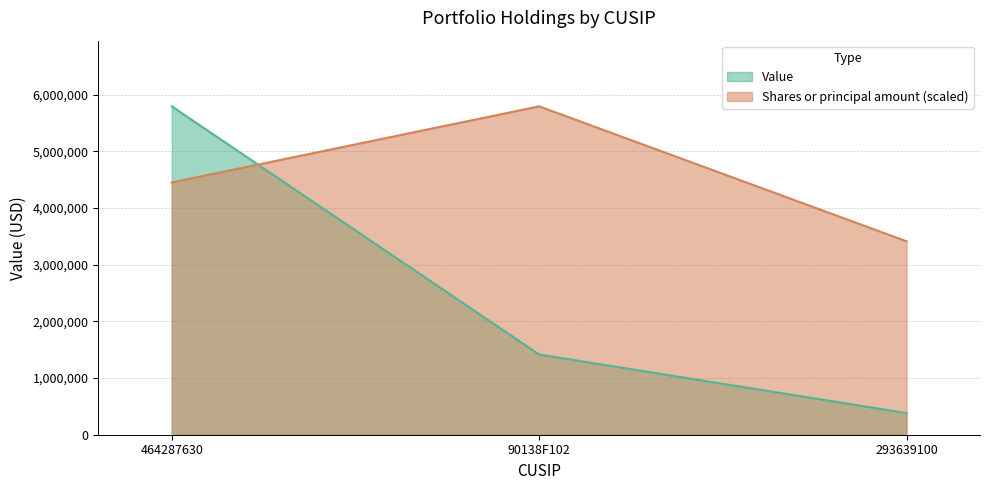

Is it true that Value equals 628361.8 at 293639100?

False